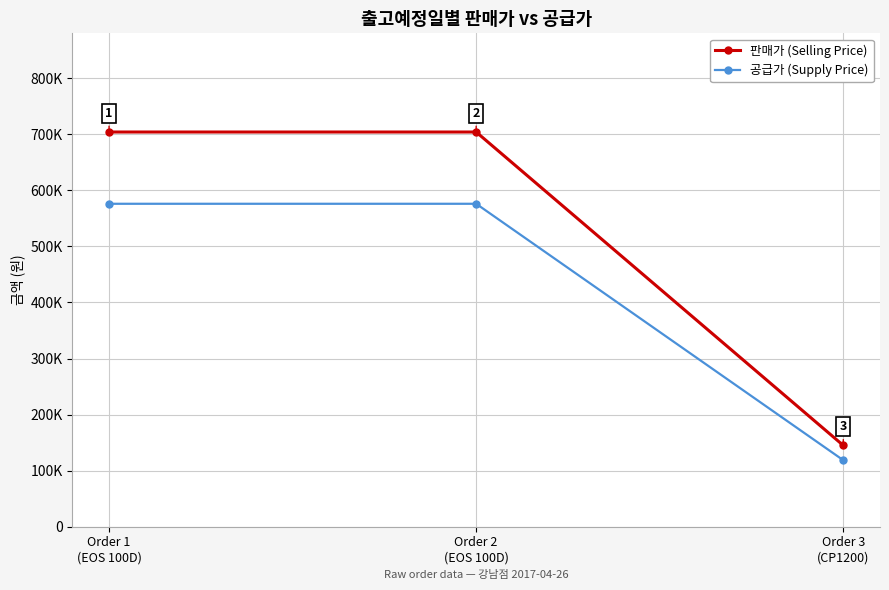

Reading left to right, what are all the values shown in this chart?

판매가 (Selling Price): Order 1
(EOS 100D)=704000	Order 2
(EOS 100D)=704000	Order 3
(CP1200)=145000
공급가 (Supply Price): Order 1
(EOS 100D)=576000	Order 2
(EOS 100D)=576000	Order 3
(CP1200)=118636